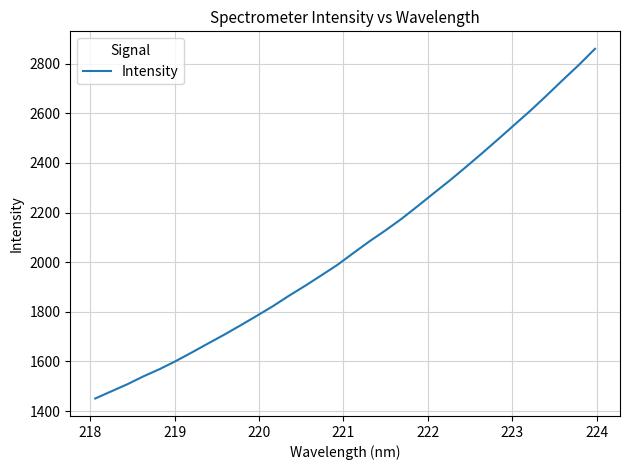

What is the greatest value displayed?

2859.5